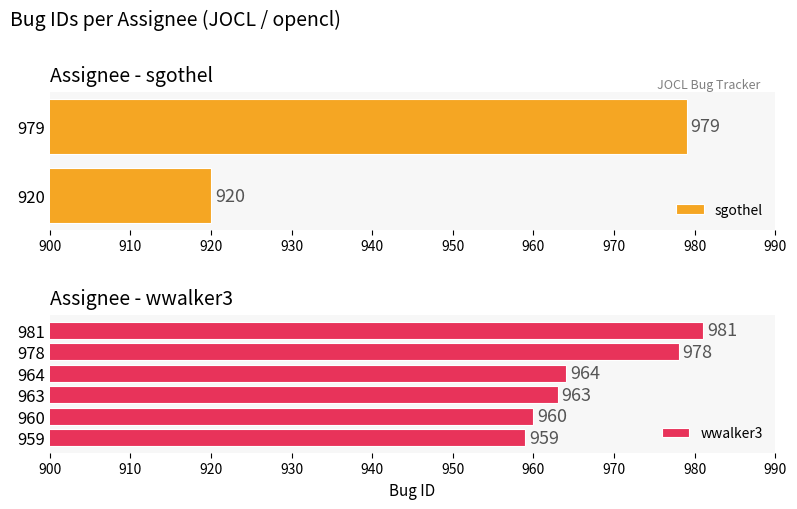

Between 963 and 978, which is larger?

978